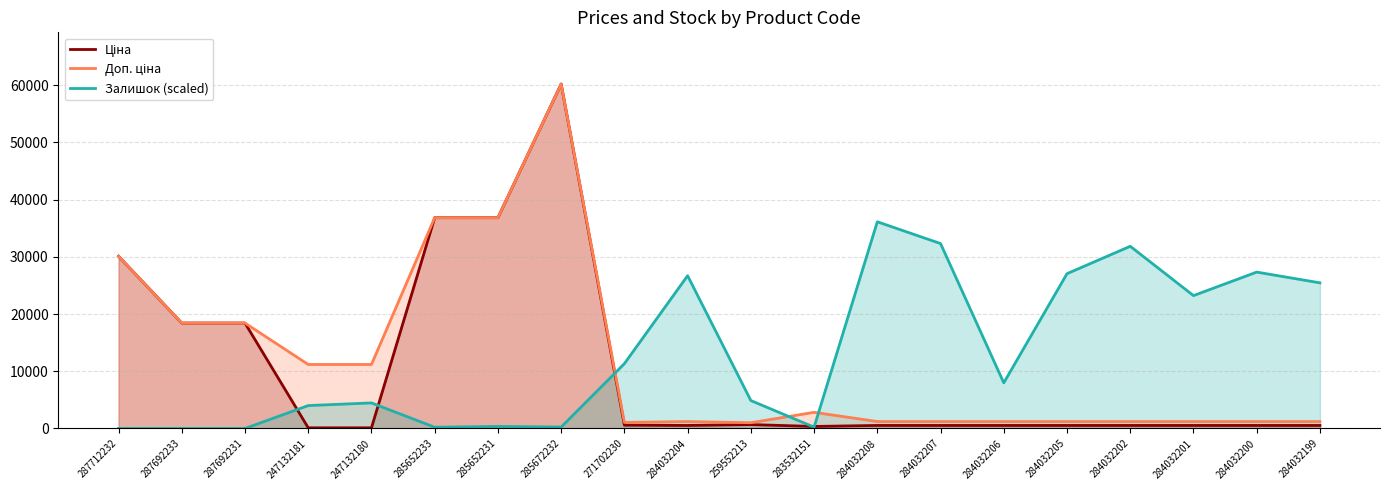

At which category is the sum across all series the highest?

285672232